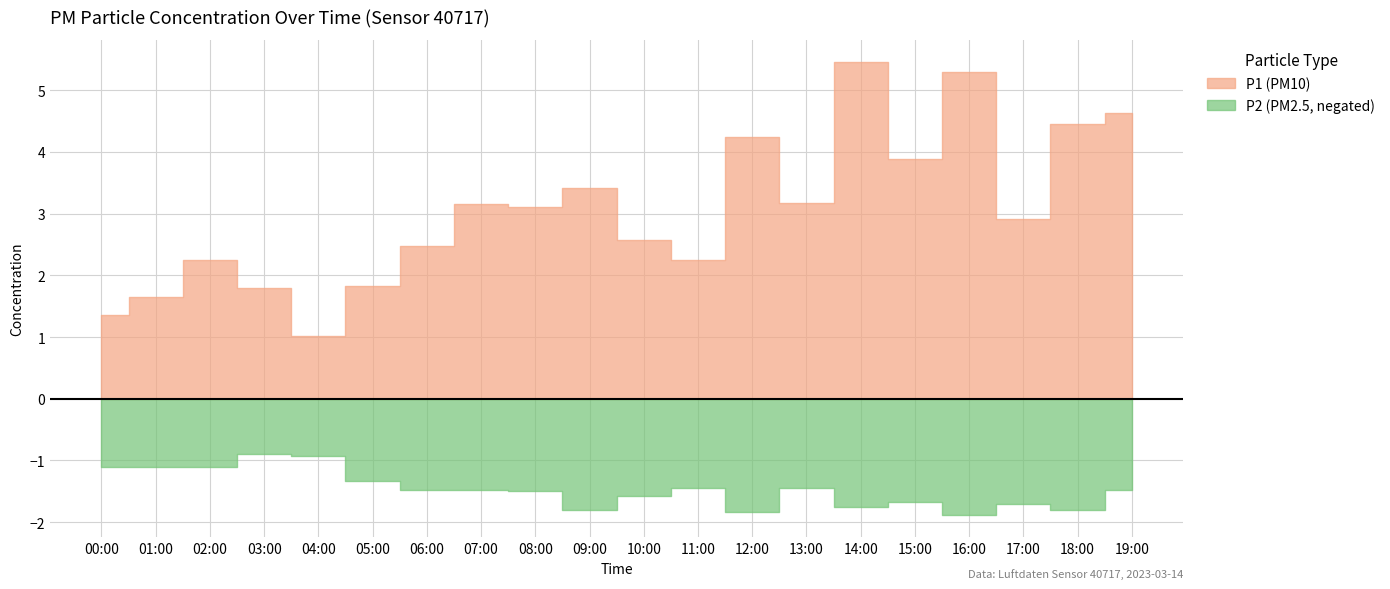

At how many categories does at least one series exceed 3?

10